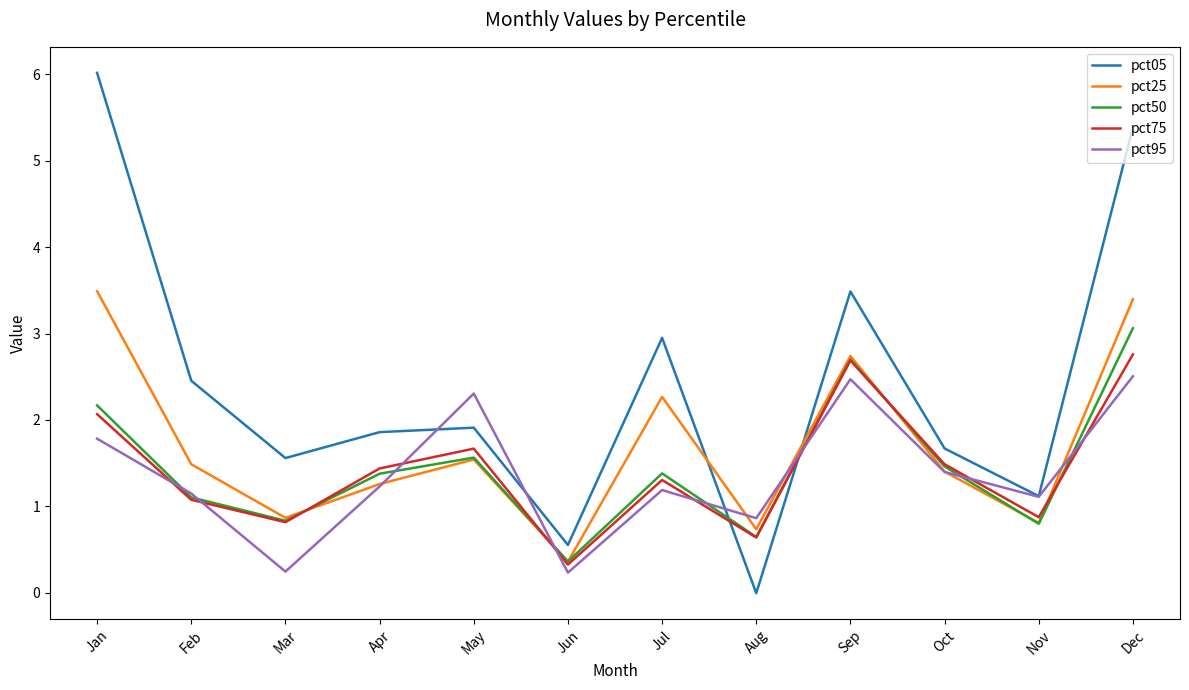

How many intersections are there between pct75 and pct05?

2